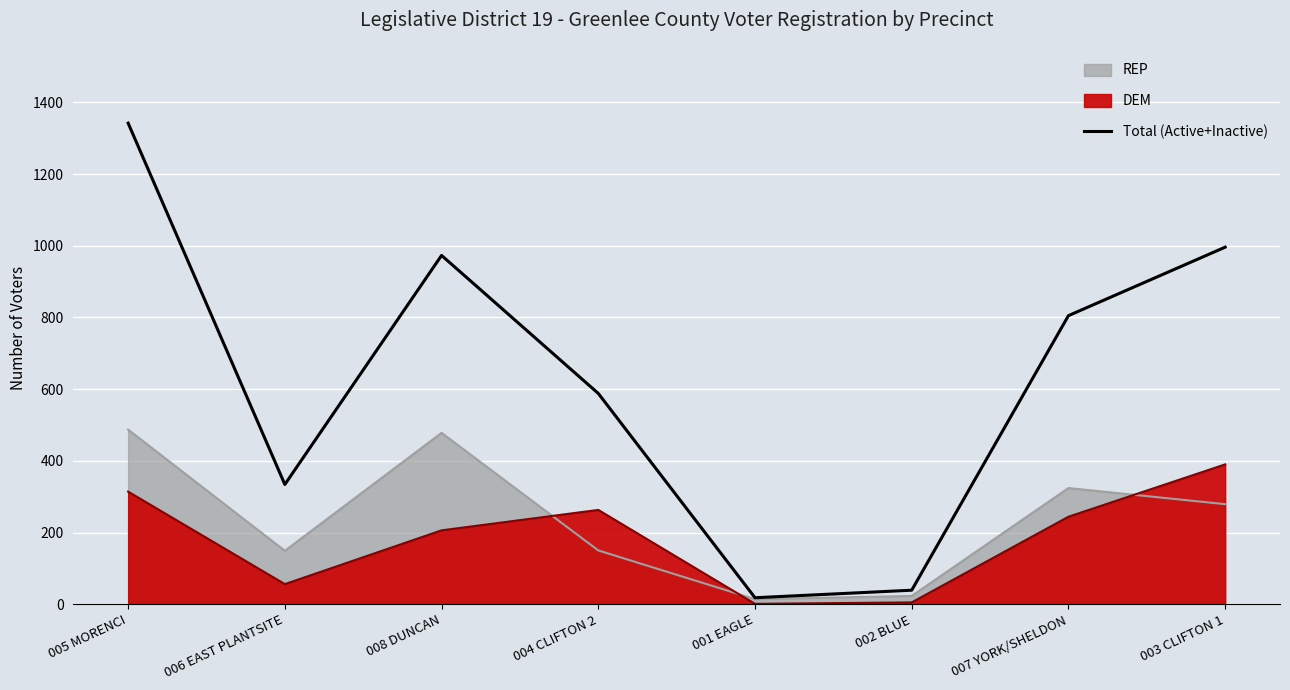

Between 008 DUNCAN and 001 EAGLE, which is larger?

008 DUNCAN